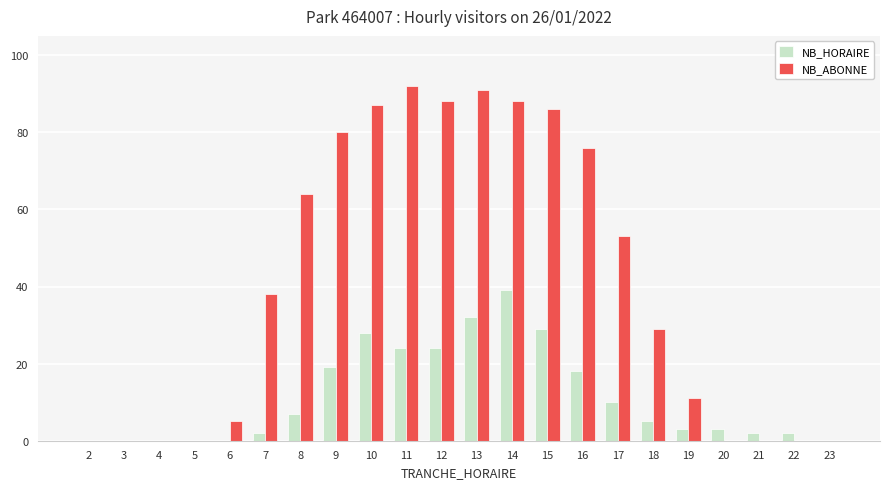

At which category does the chart reach its peak across all series?

11